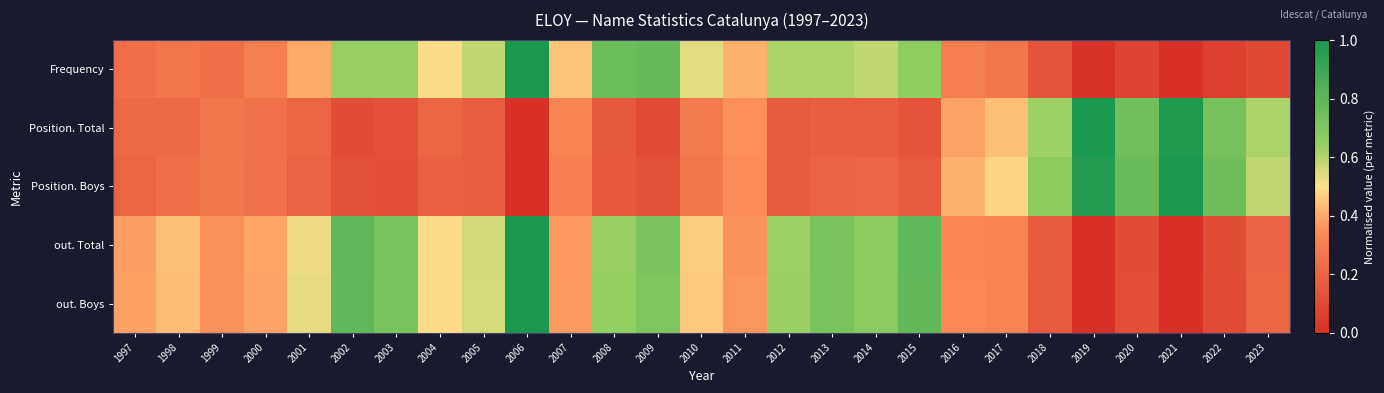

What is the total value across all series at 2002?

2.5